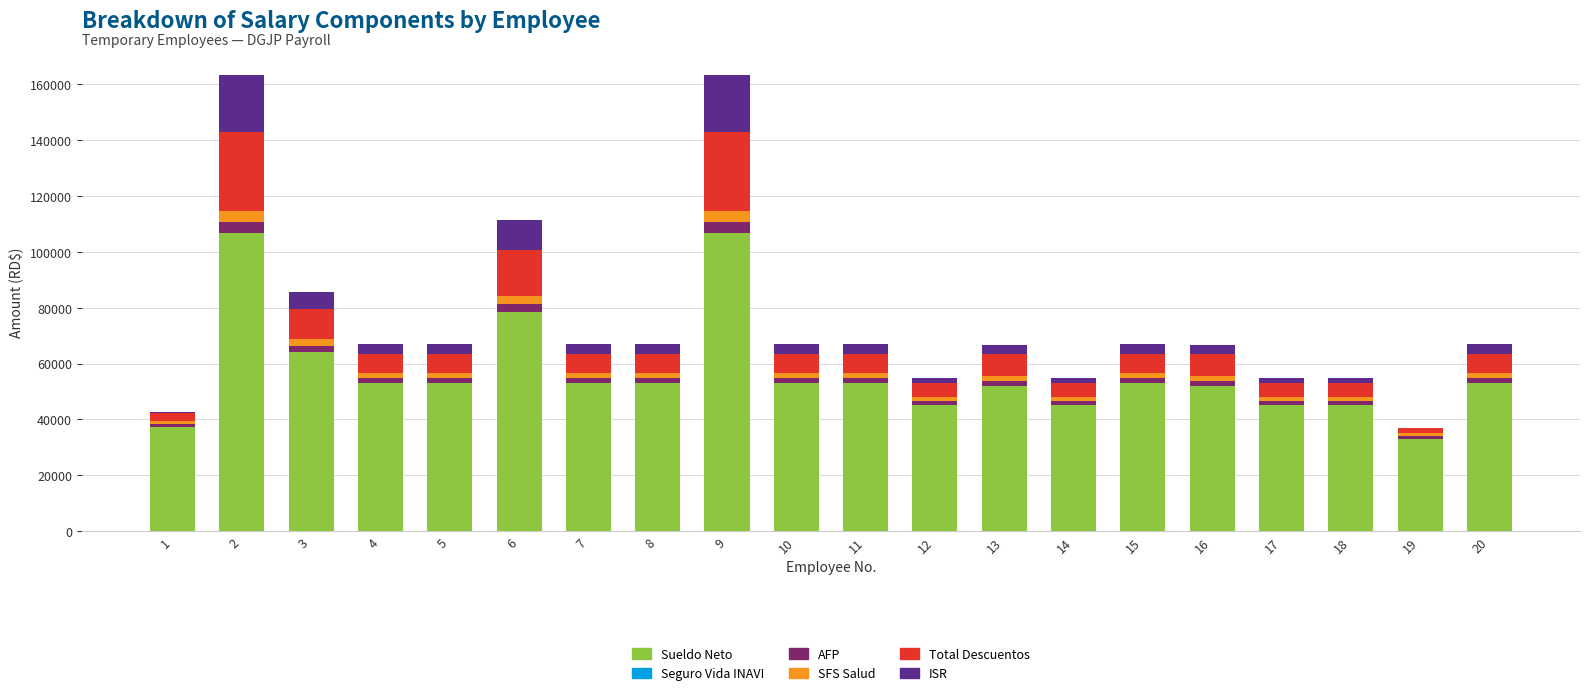

What is the sum of all Sueldo Neto values?

1133982.8